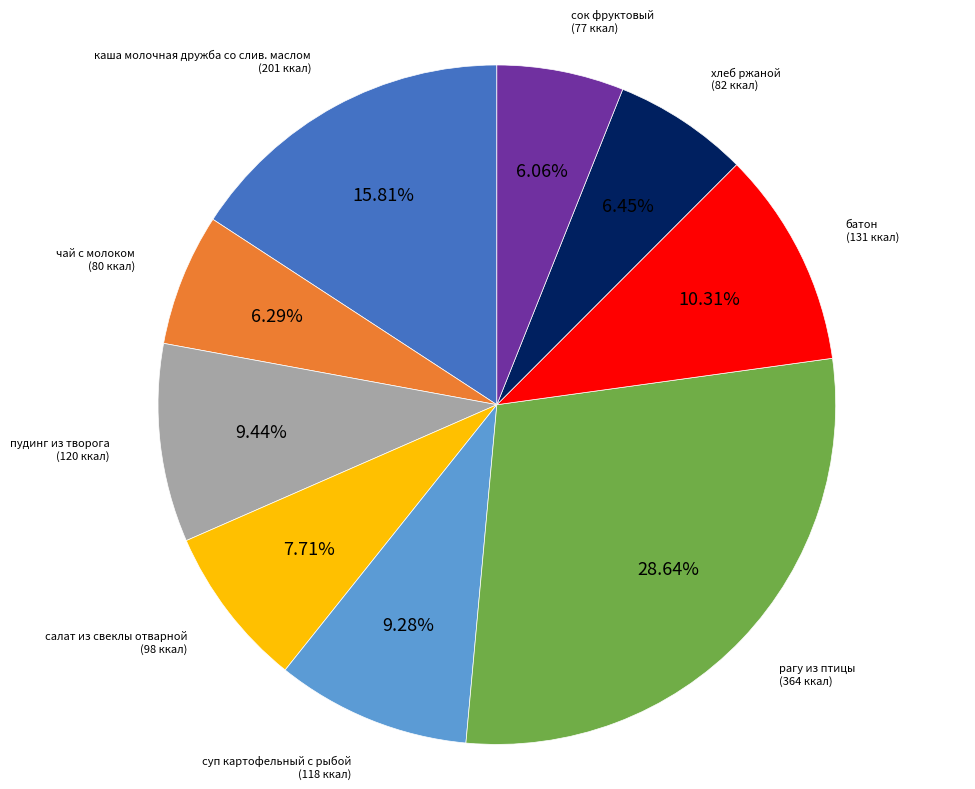

Is суп картофельный с рыбой the majority of the pie?

No